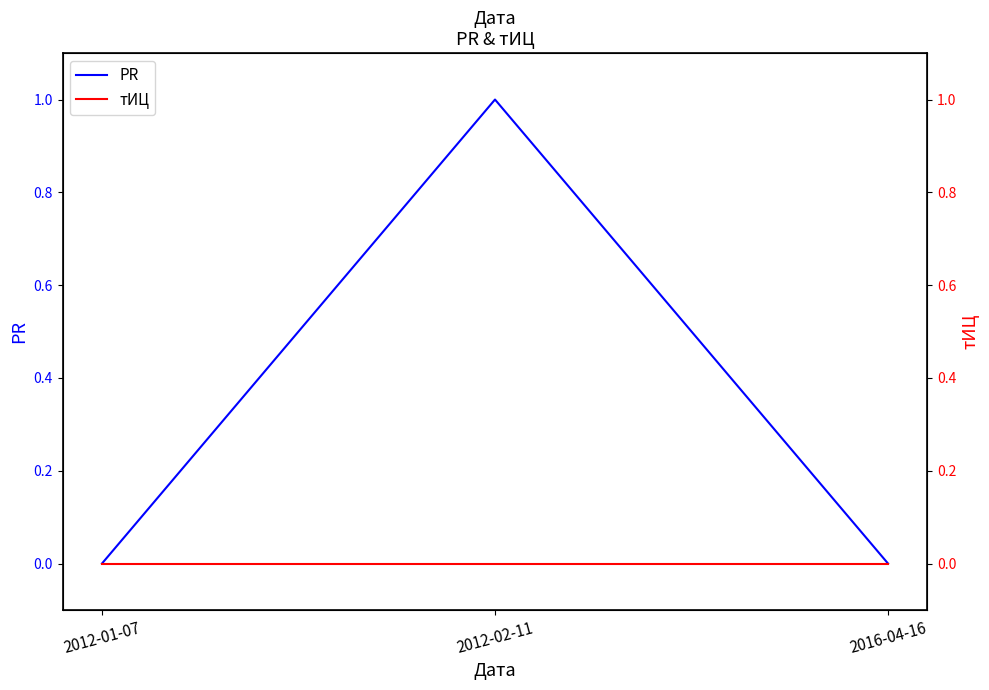

Rank the series by their maximum value, from highest to lowest.

PR, тИЦ